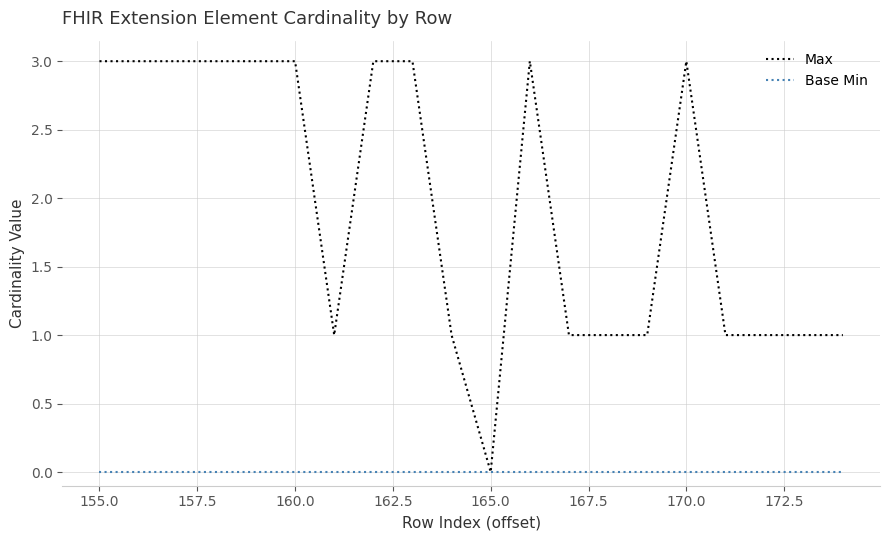

Rank the series by their average value, from lowest to highest.

Base Min, Max